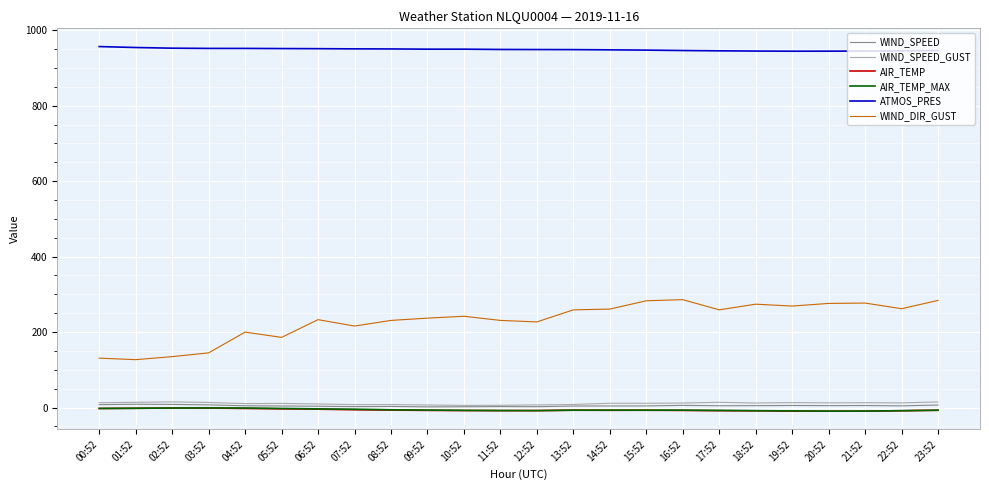

Count the number of categories in the chart.

24